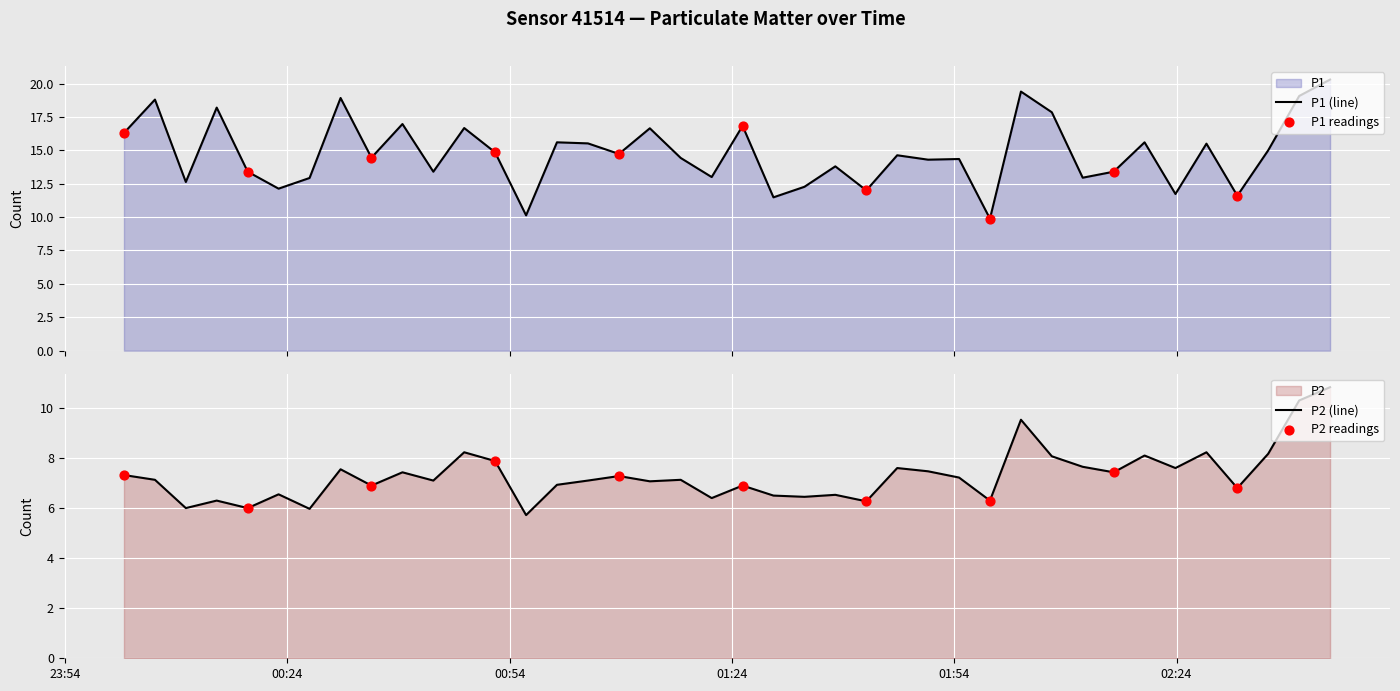

What are all the series names shown in the legend?

P1, P2